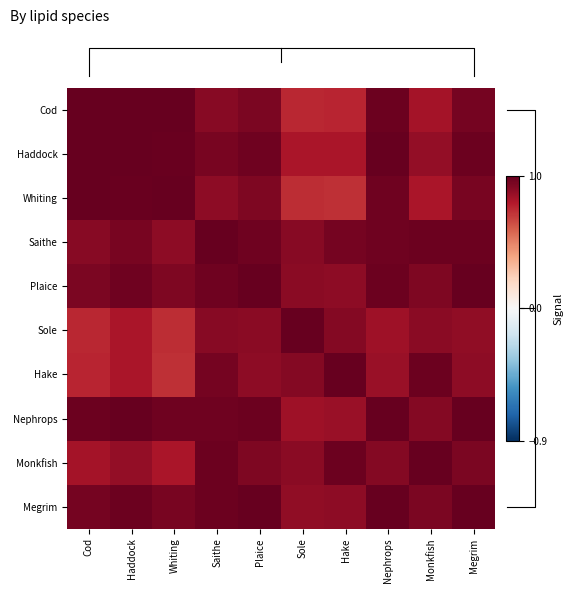

At which category is the sum across all series the highest?

Megrim